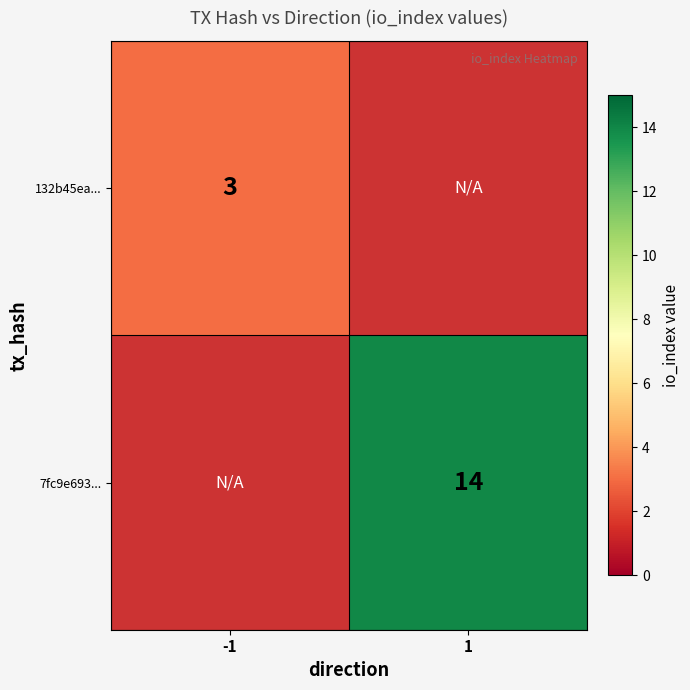

True or false: 7fc9e693... has a value of 6 at 1.

False